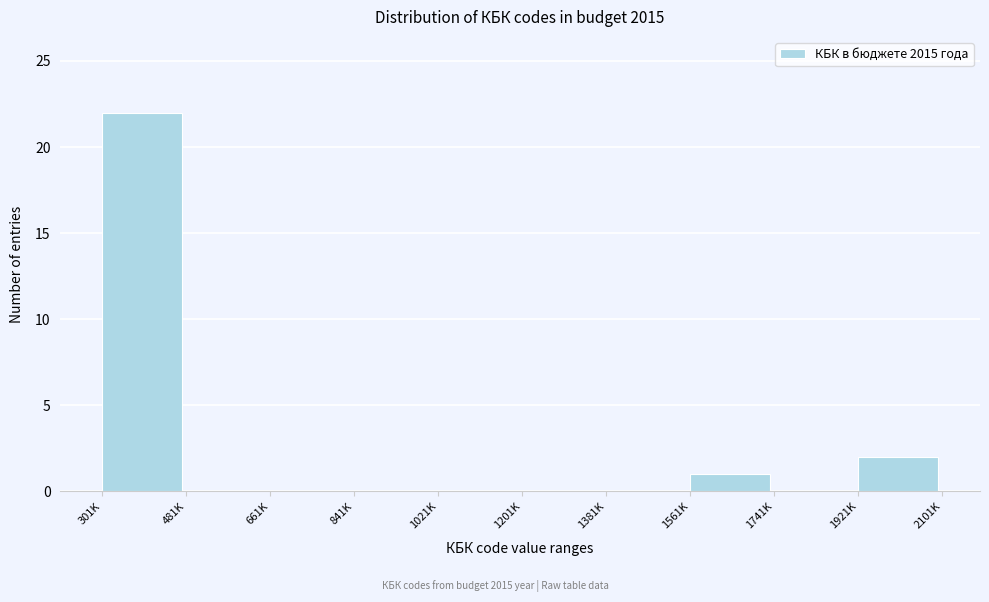

Reading left to right, transcribe all the data shown in this chart.

301K=22	481K=0	661K=0	841K=0	1021K=0	1201K=0	1381K=0	1561K=1	1741K=0	1921K=2